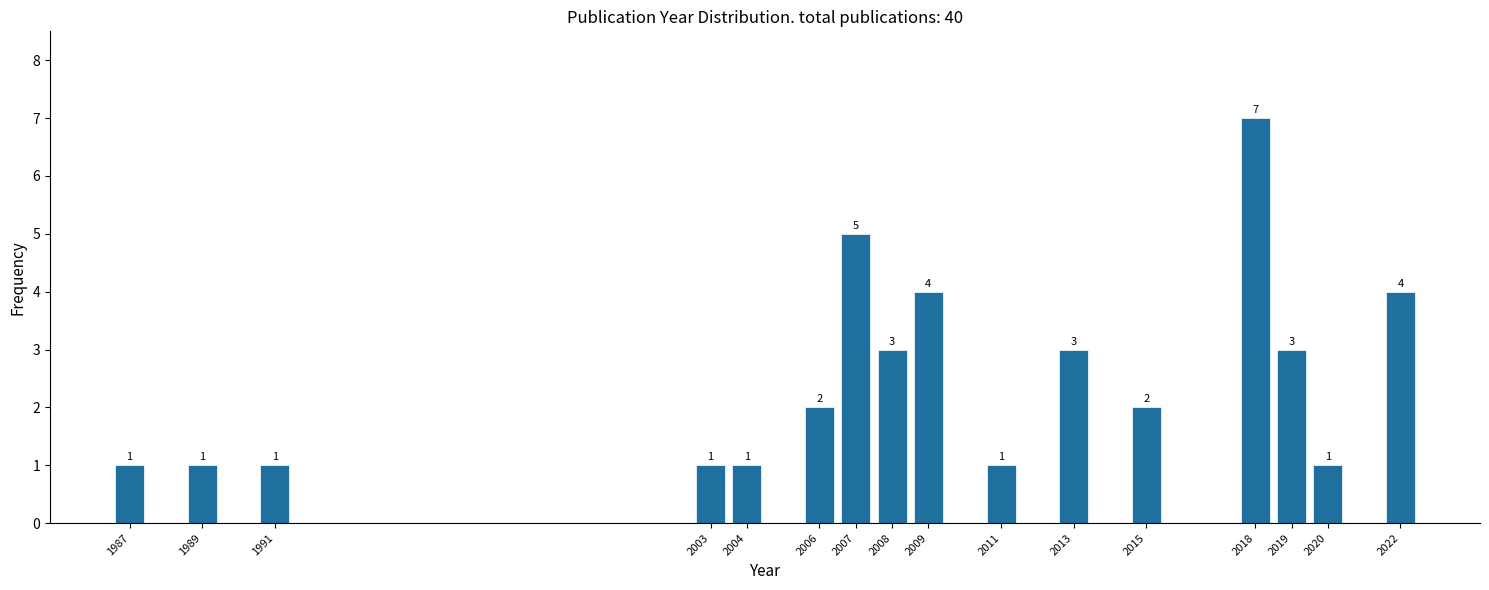

Reading left to right, list all the values displayed in this chart.

1987=1	1989=1	1991=1	2003=1	2004=1	2006=2	2007=5	2008=3	2009=4	2011=1	2013=3	2015=2	2018=7	2019=3	2020=1	2022=4